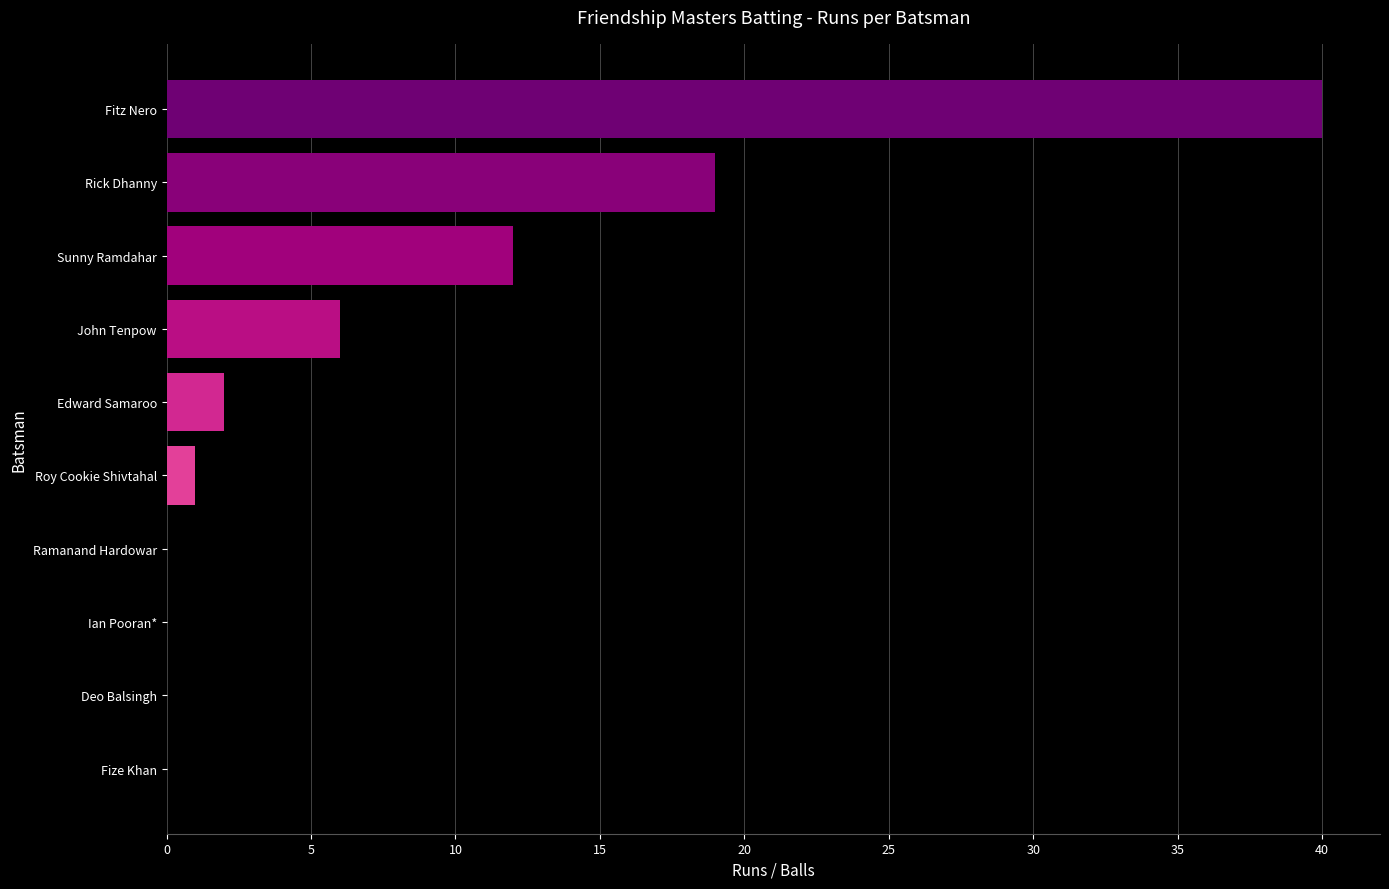

Which label corresponds to the largest value in the chart?

Fitz Nero